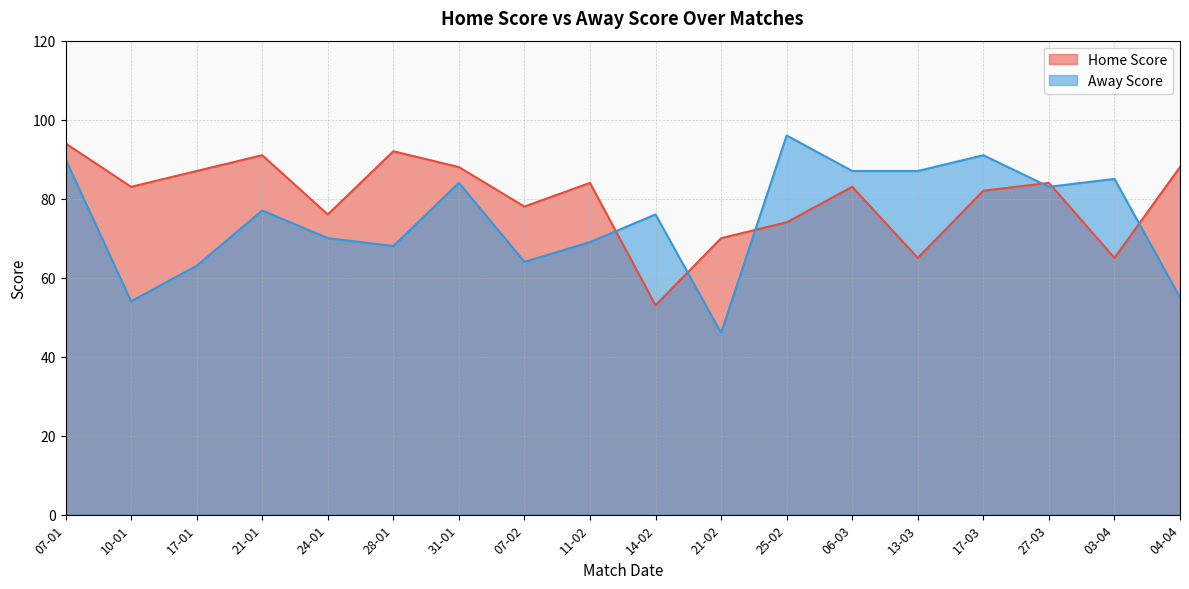

How many lines are shown in the chart?

2